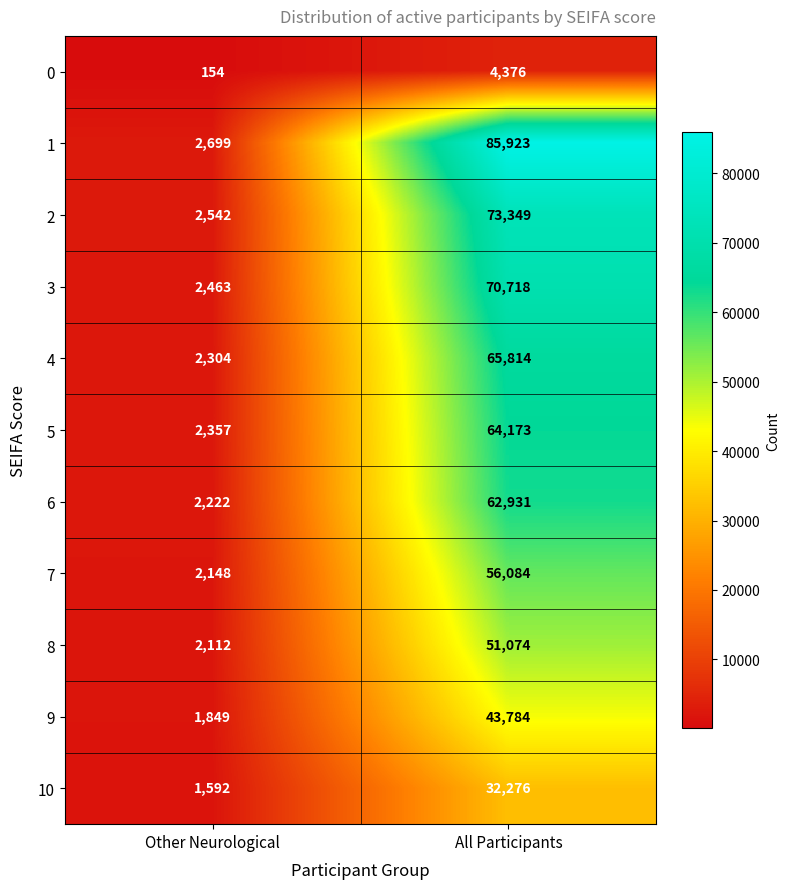

The value of 7 at Other Neurological is 486. True or false?

False